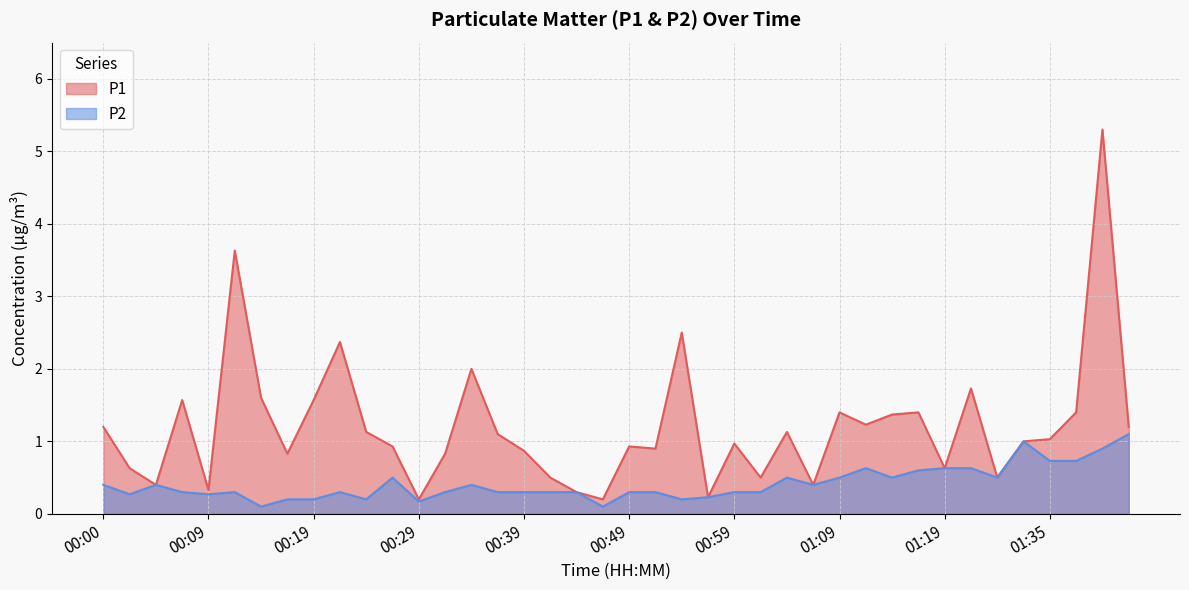

Which label corresponds to the smallest value in the chart?

00:14